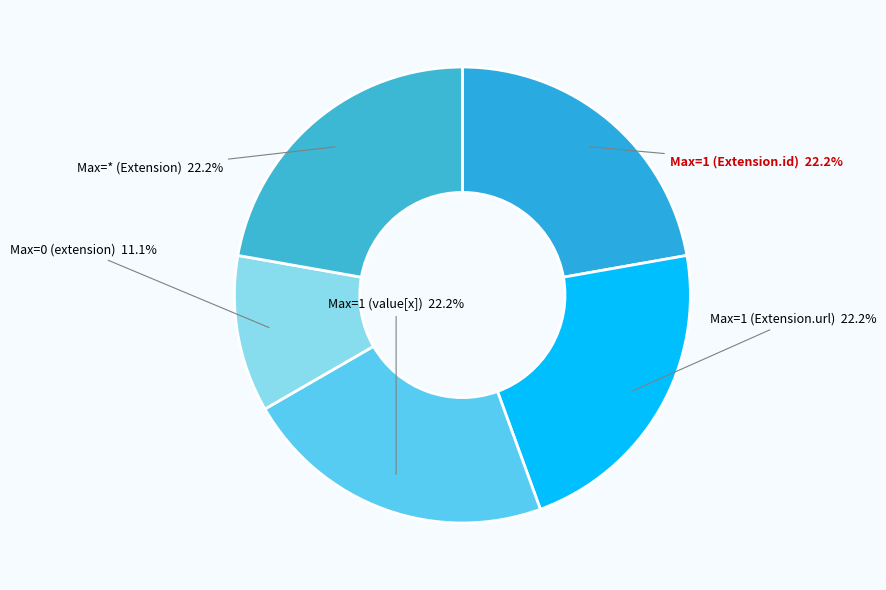

Which slice is the smallest?

Max=0 (extension)